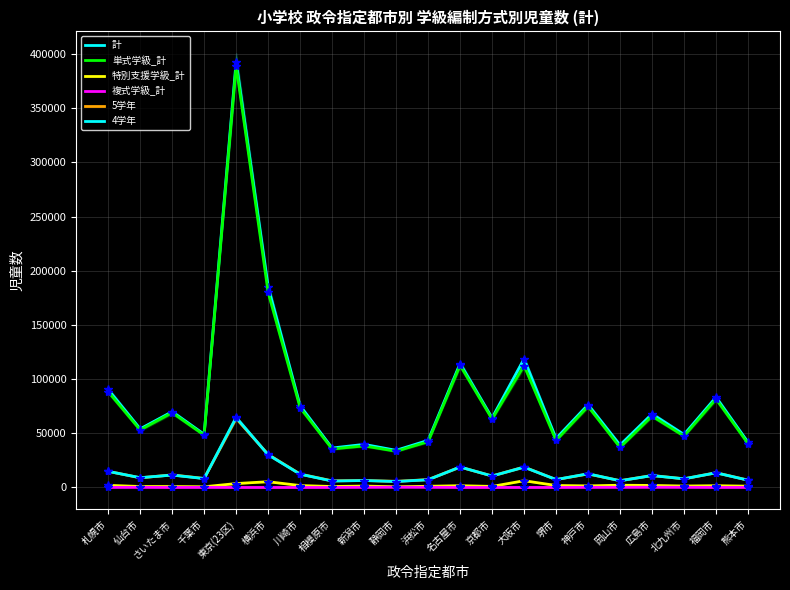

What is the difference between the 計 values at さいたま市 and 横浜市?

115472